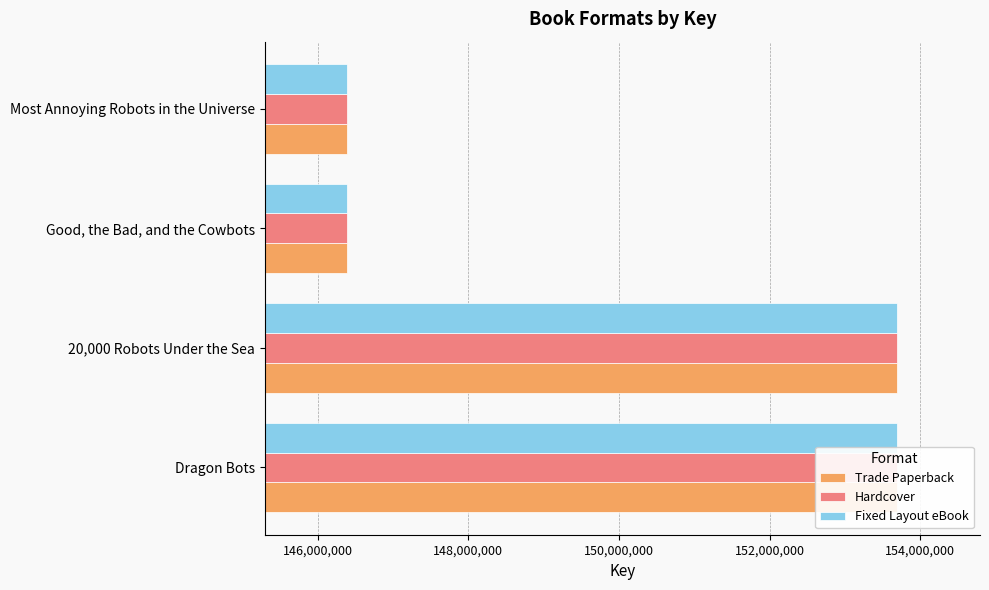

At how many categories does at least one series exceed 146804384?

2